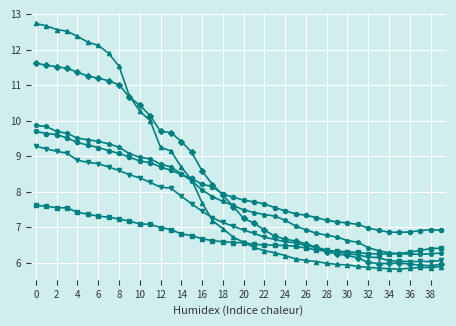

What is the greatest value displayed?

12.7